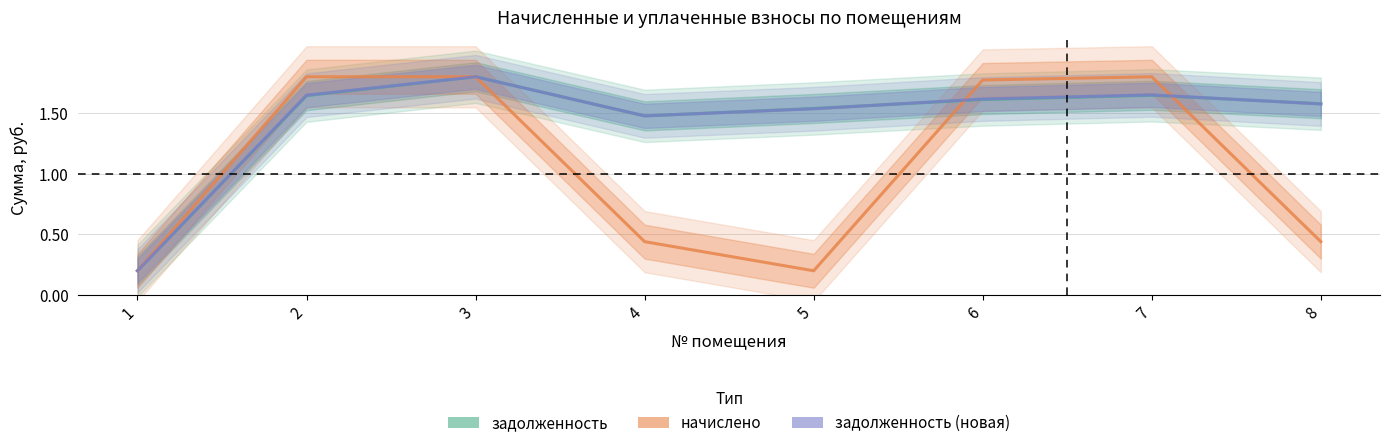

The начислено series shows 0.2 at 5. True or false?

True